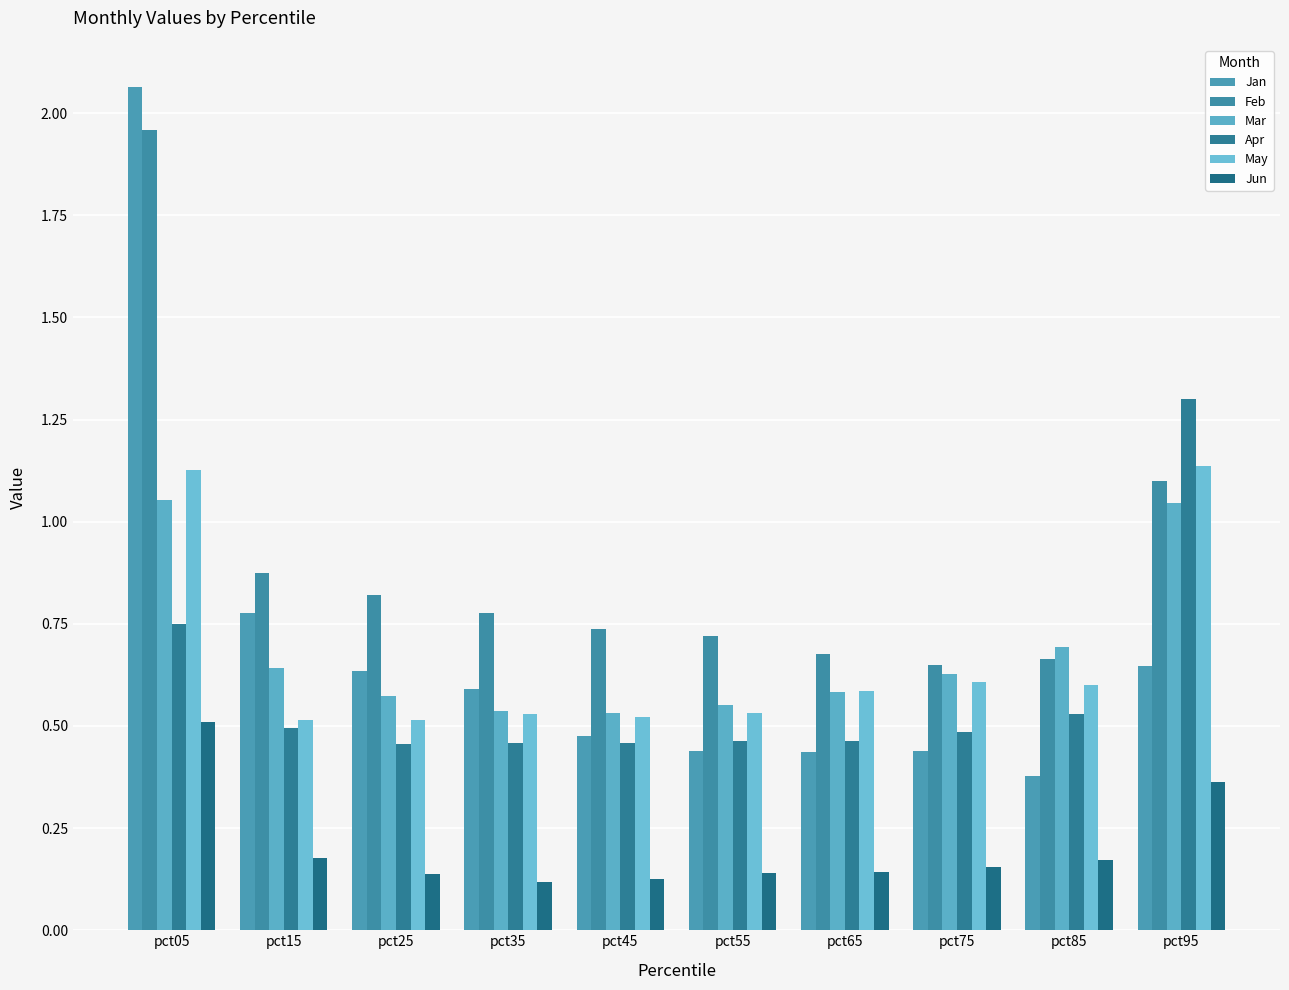

Which category has the lowest value across all series?

pct35